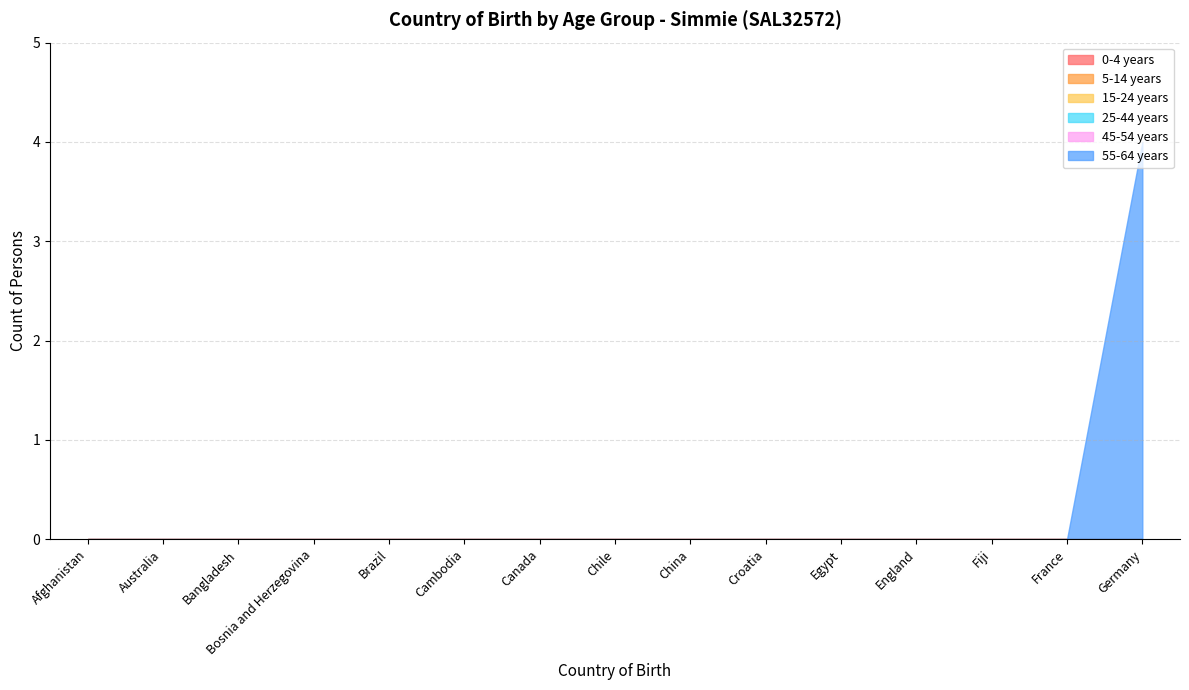

What is the label of the 14th point from the left?

France